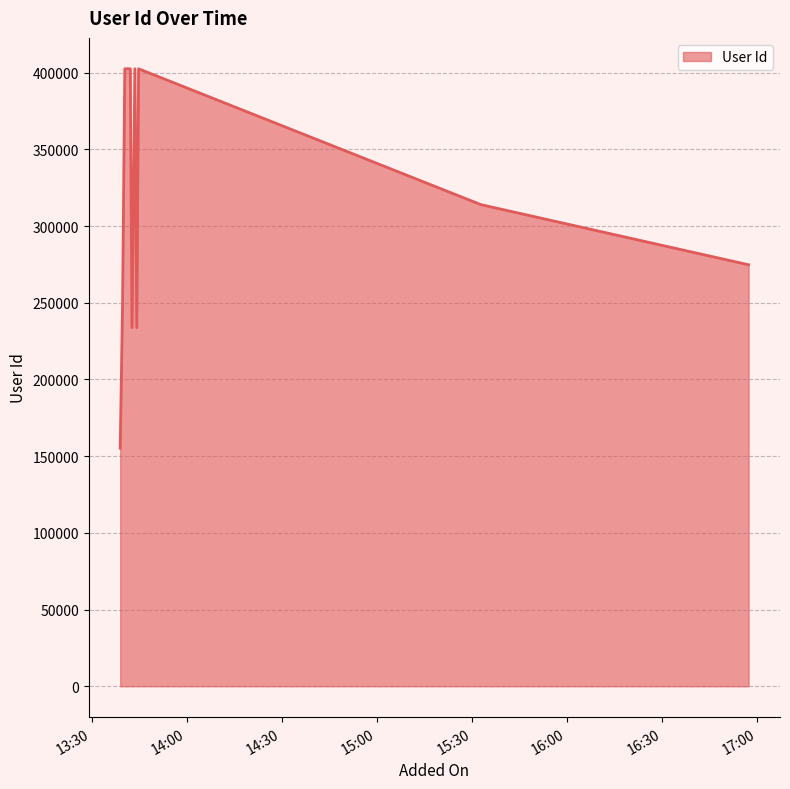

What is the maximum value shown in the chart?

402532